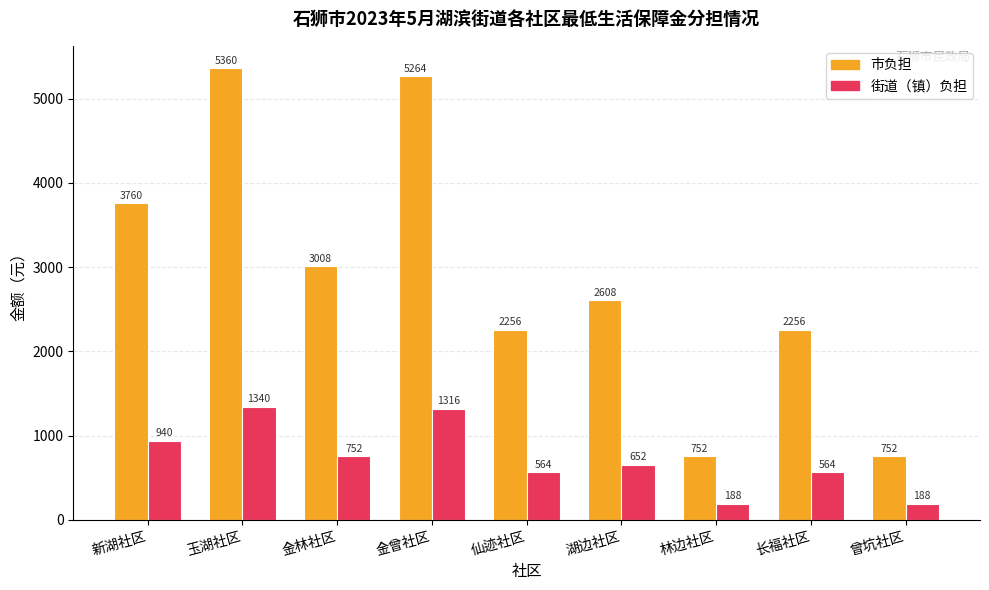

What value does the 市负担 series have at 仙迹社区, to the nearest 50?

2250